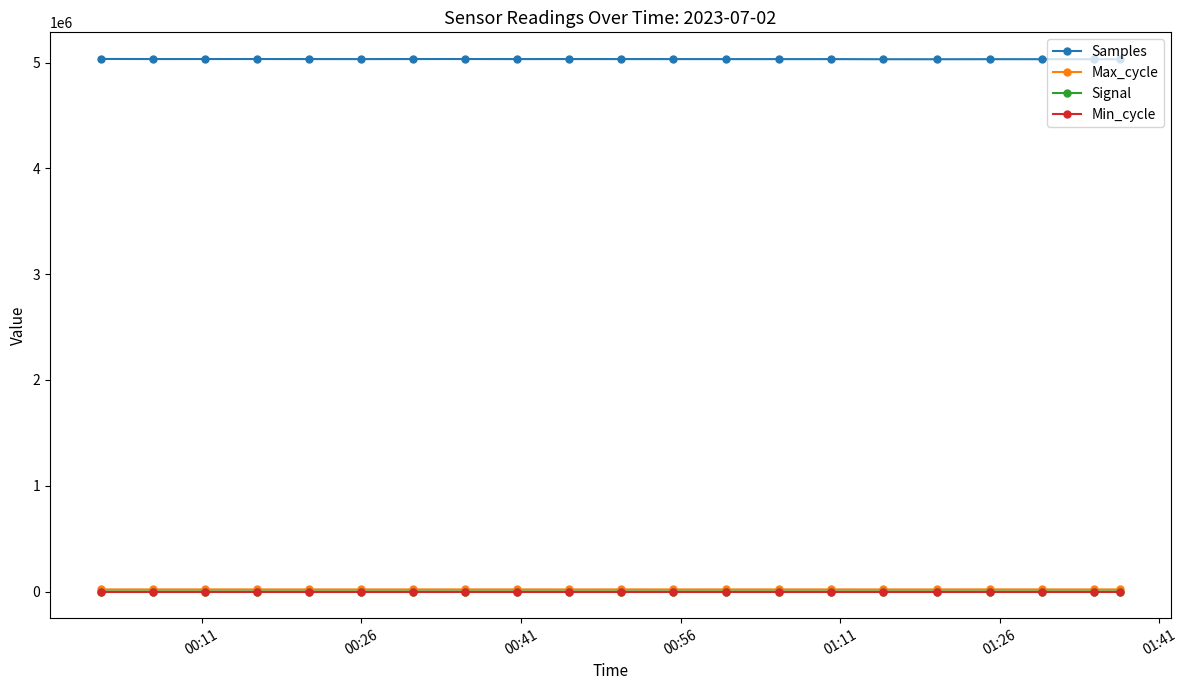

At how many categories does at least one series exceed 2626623?

21